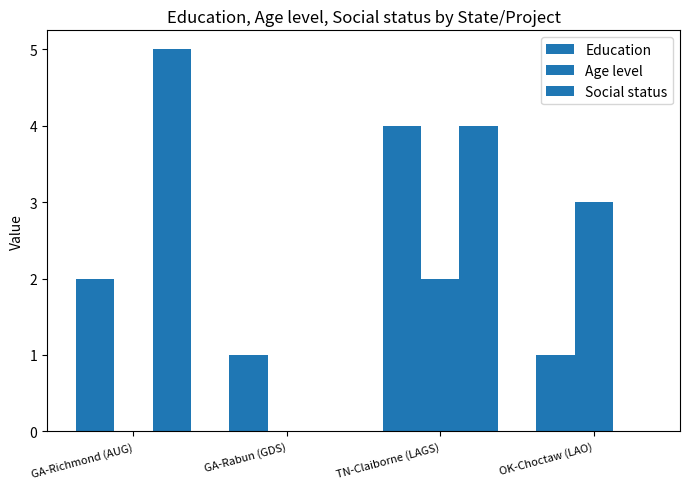

Reading left to right, extract all data points from this chart.

Education: 2	1	4	1
Age level: 0	0	2	3
Social status: 5	0	4	0